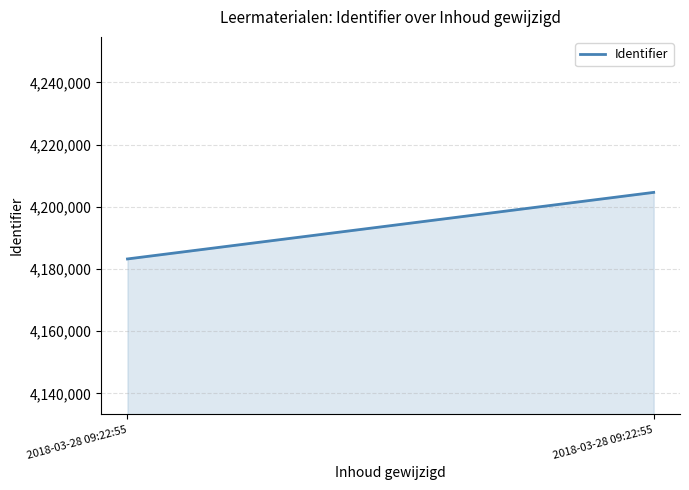

Rank the categories by value from lowest to highest.

2018-03-28 09:22:55, 2018-03-28 09:22:55